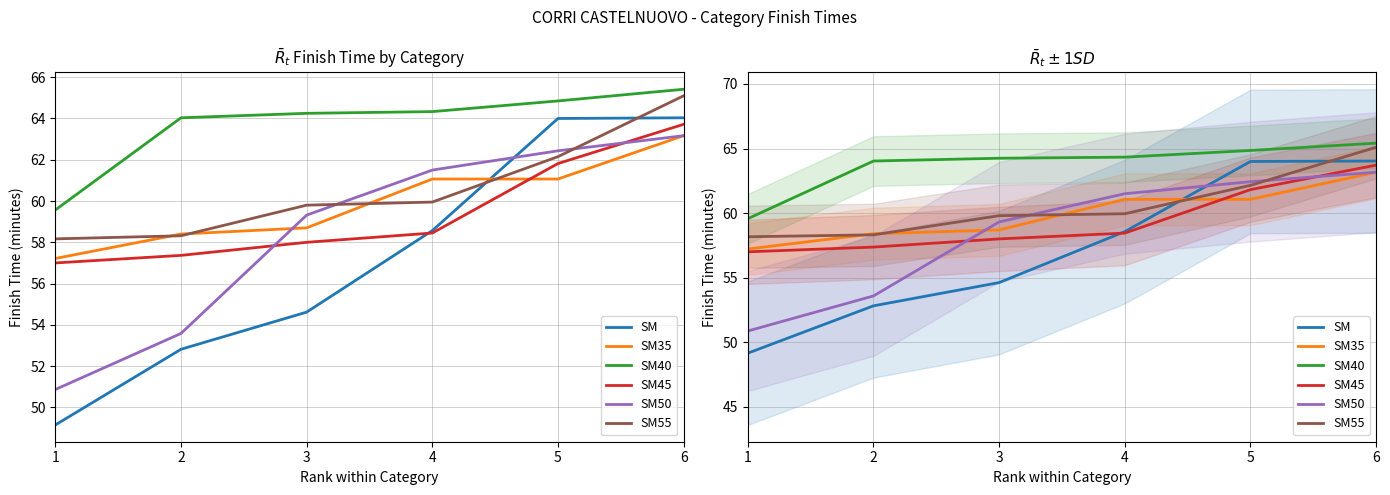

True or false: SM55 and SM45 intersect in this chart.

False